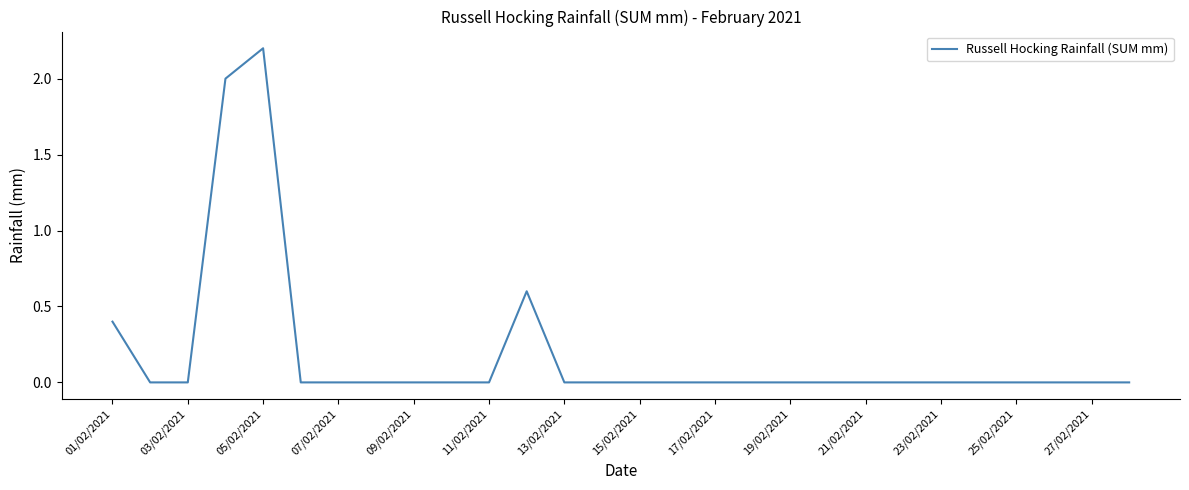

What is the average value?

0.2